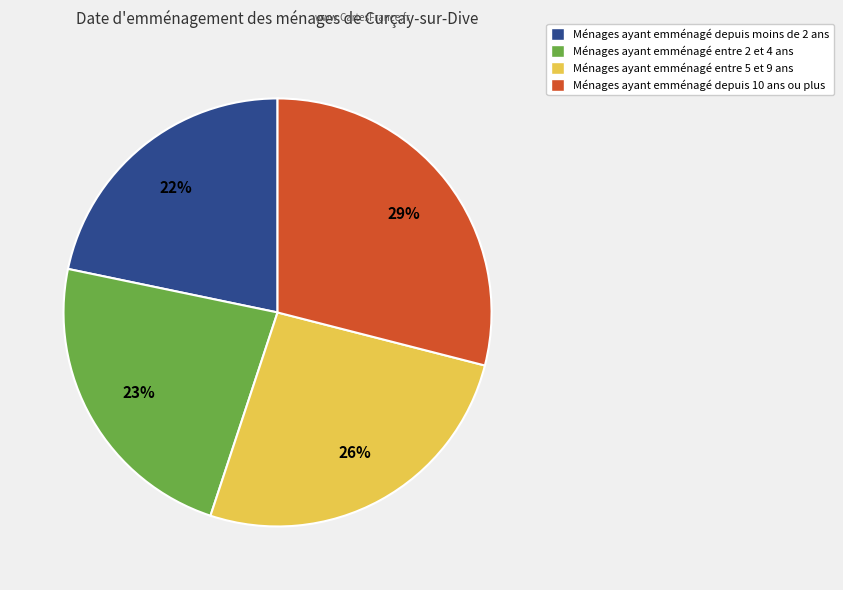

To the nearest percent, what is the average slice percentage?

25%